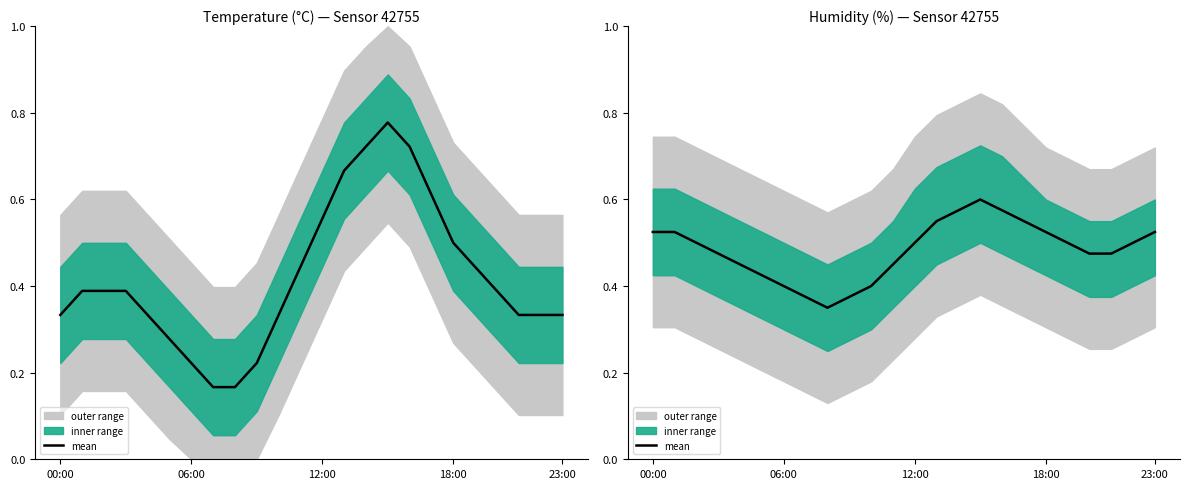

How many points are lower than both their immediate neighbors (excluding endpoints)?

1